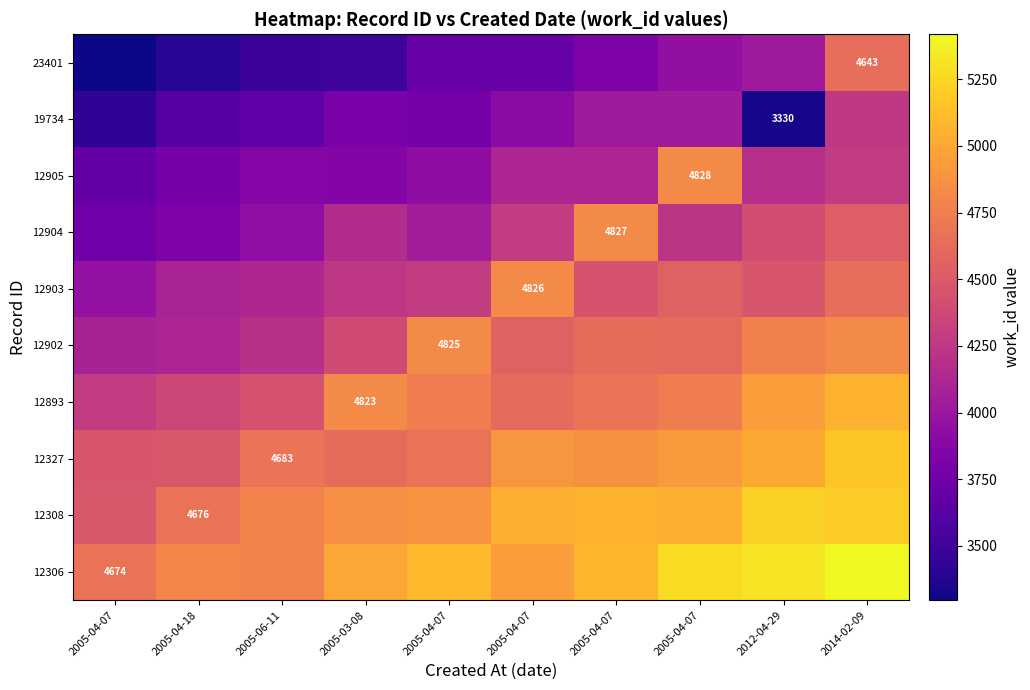

At which label does 12327 reach its minimum?

2005-04-07